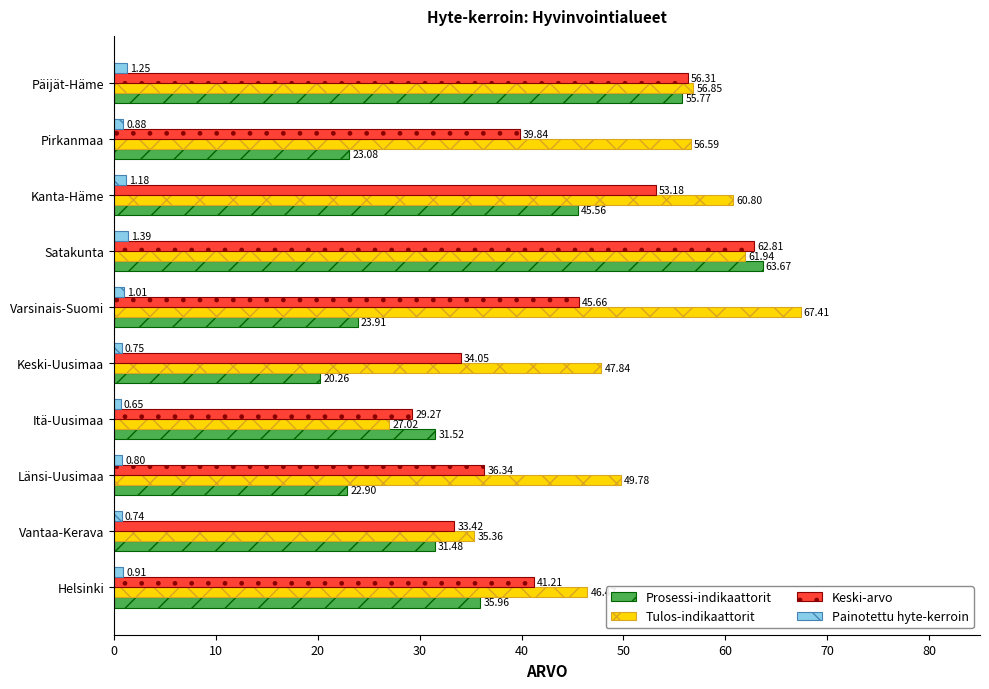

Which category has the lowest value in the Painotettu hyte-kerroin series?

Itä-Uusimaa